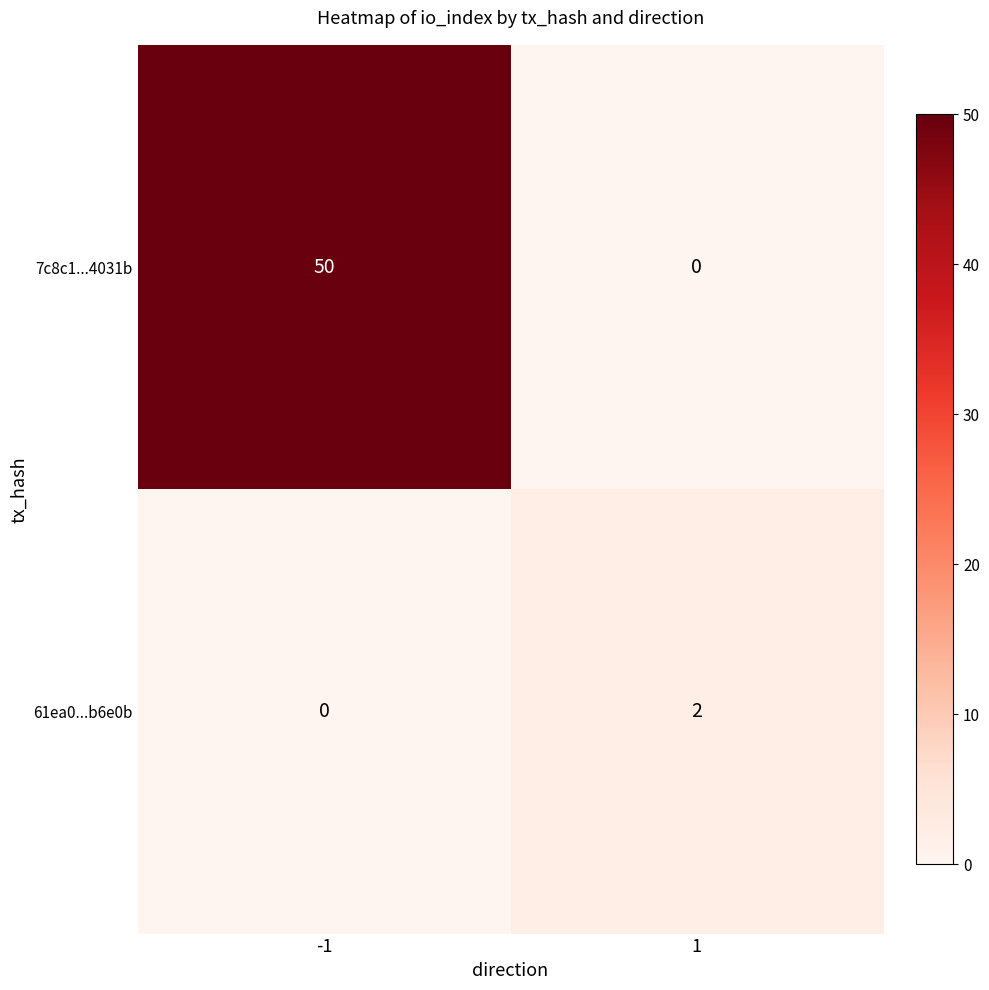

Reading left to right, what are all the values shown in this chart?

7c8c1...4031b: -1=50	1=0
61ea0...b6e0b: -1=0	1=2